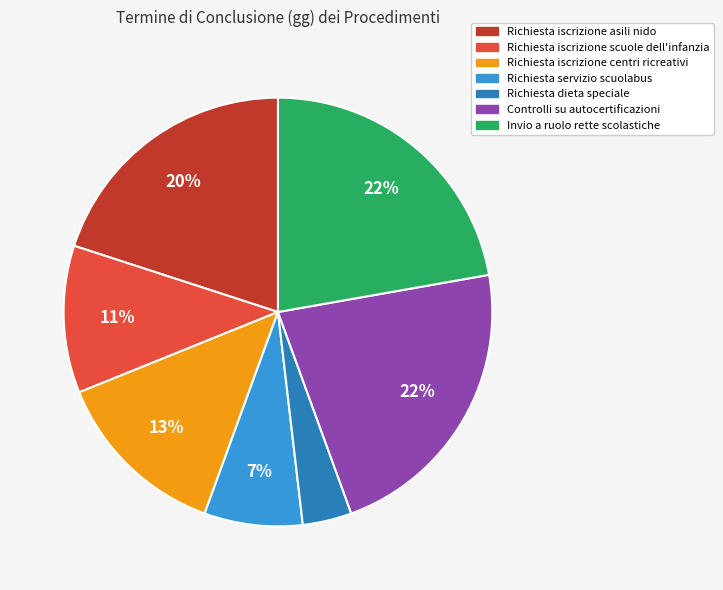

Combined, do Richiesta iscrizione scuole dell'infanzia and Invio a ruolo rette scolastiche account for over 50%?

No